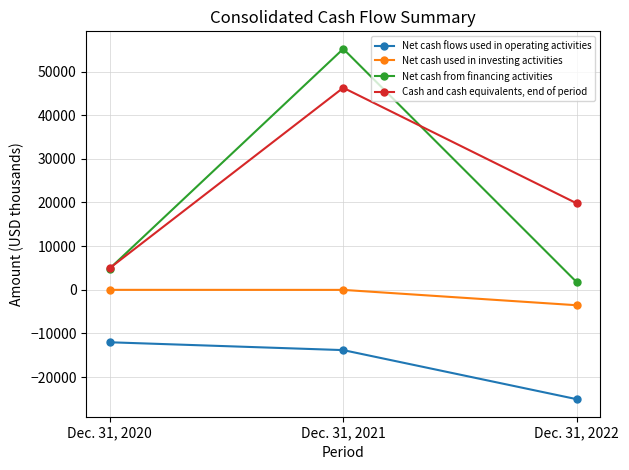

What is the smallest value displayed?

-25074